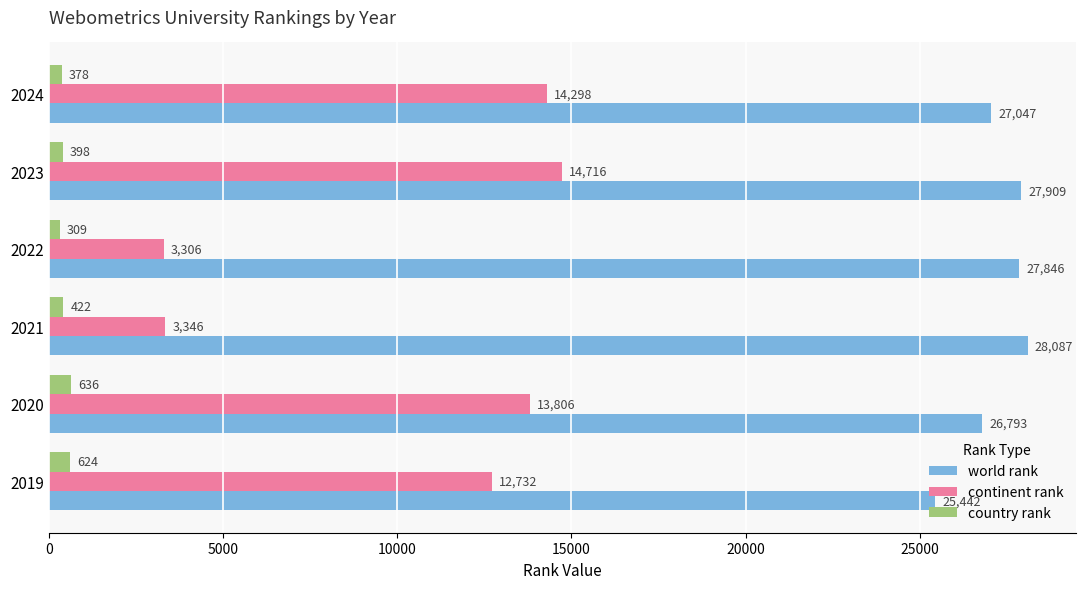

Rank the series by their average value, from highest to lowest.

world rank, continent rank, country rank